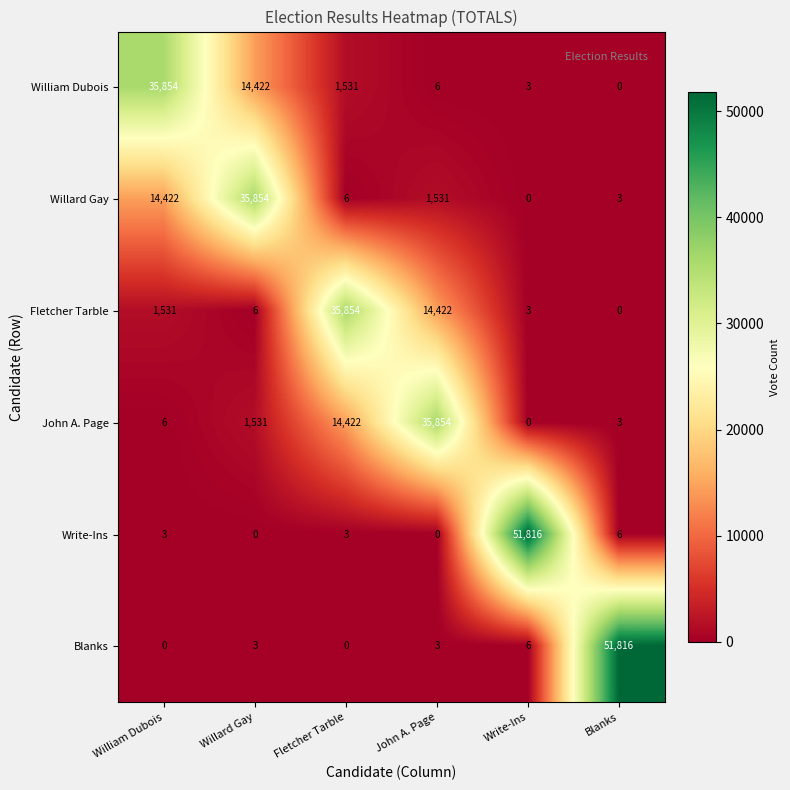

Rank the categories by William Dubois value from highest to lowest.

William Dubois, Willard Gay, Fletcher Tarble, John A. Page, Write-Ins, Blanks